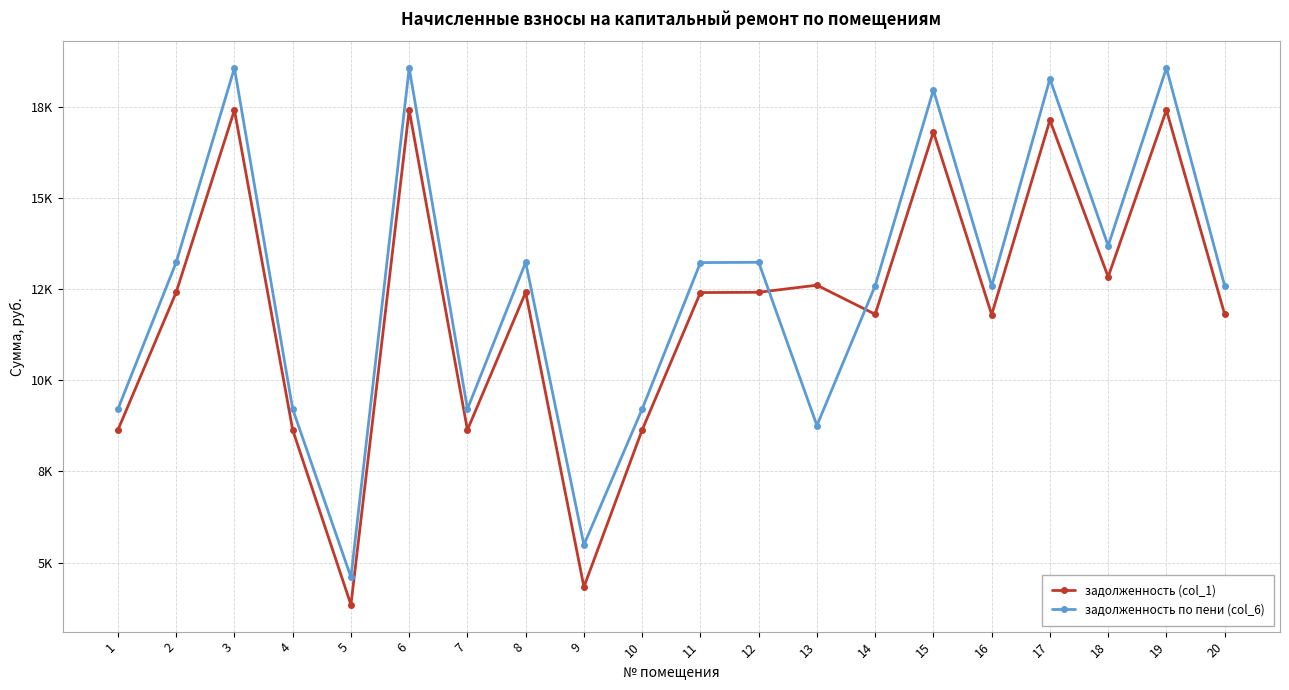

How many intersections are there between задолженность по пени (col_6) and задолженность (col_1)?

2